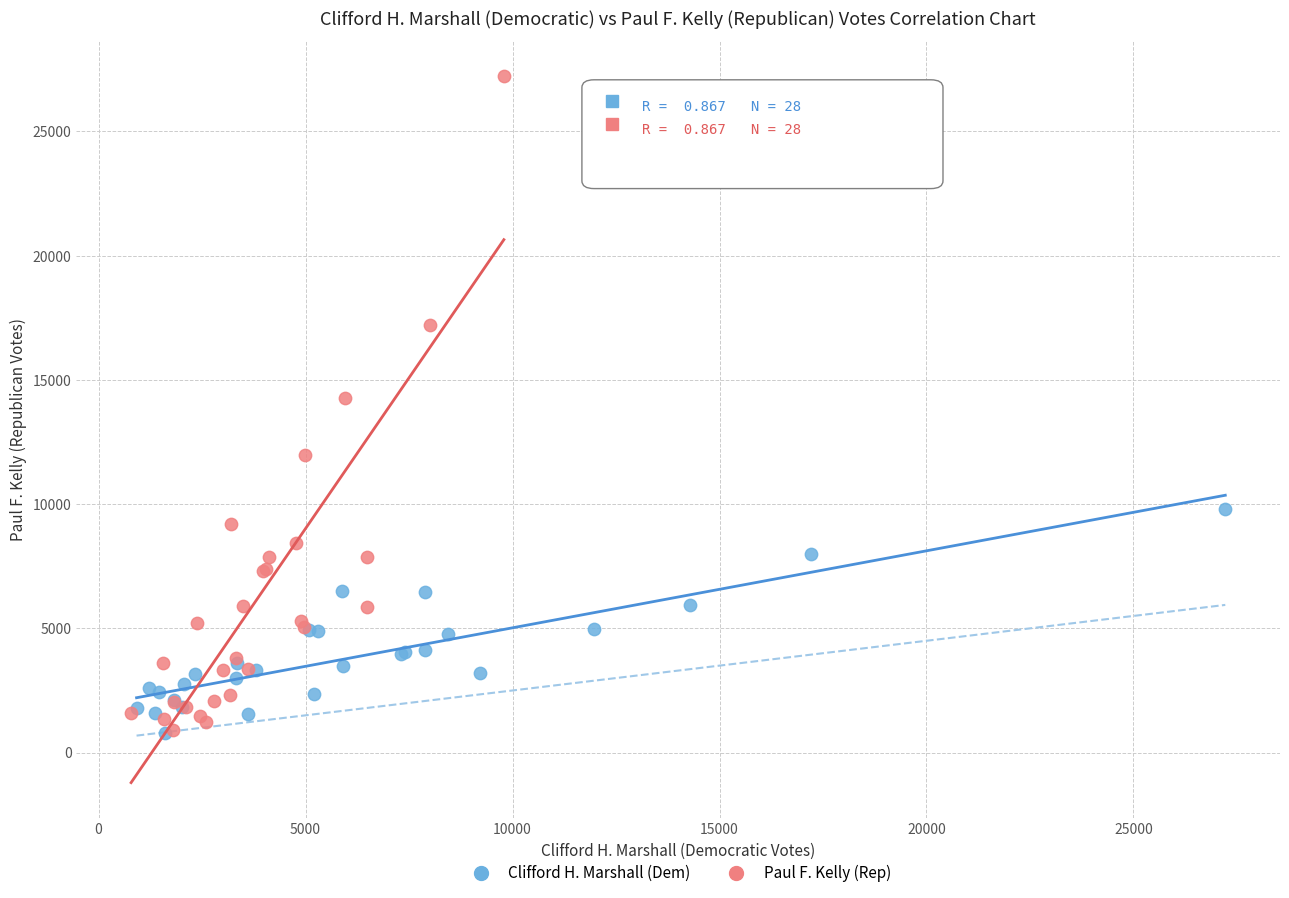

Which series reaches the maximum Y coordinate?

Paul F. Kelly (Rep)